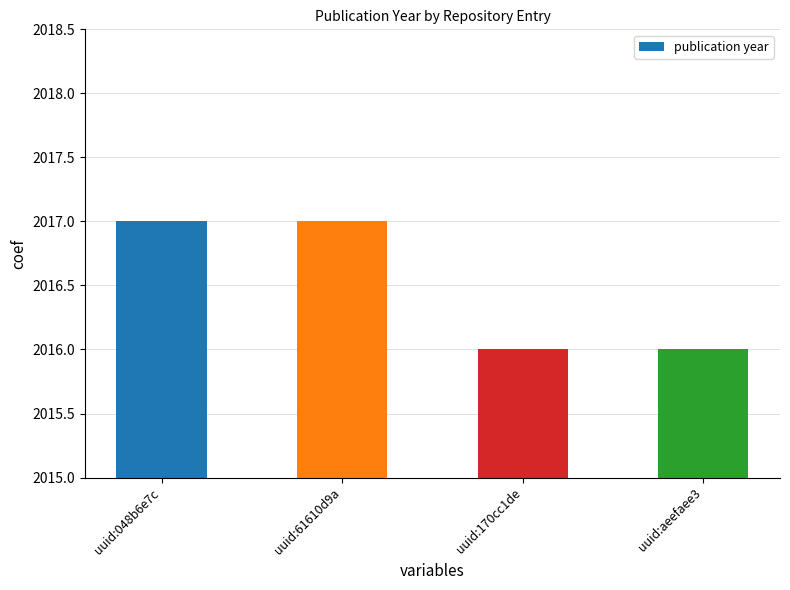

What position from the left is uuid:61610d9a?

2